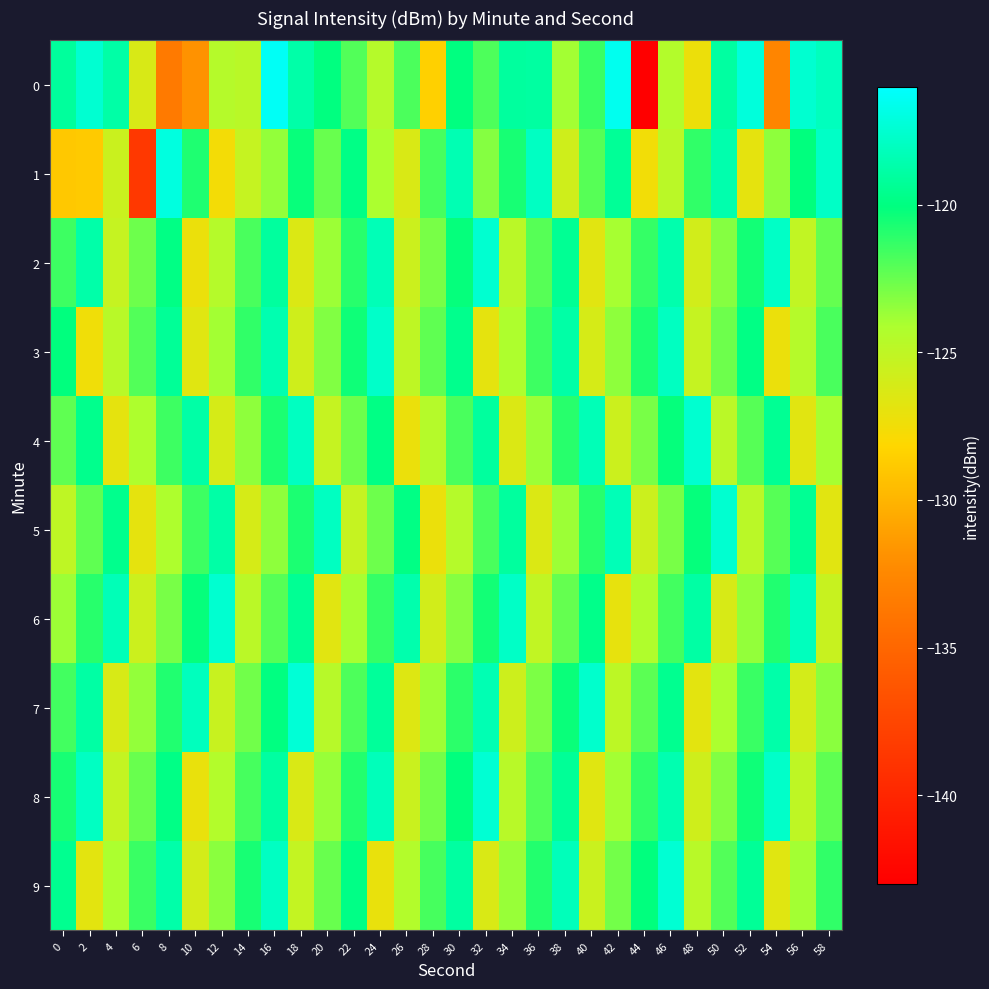

Rank the series by their maximum value, from highest to lowest.

0, 1, 7, 8, 9, 2, 4, 5, 6, 3